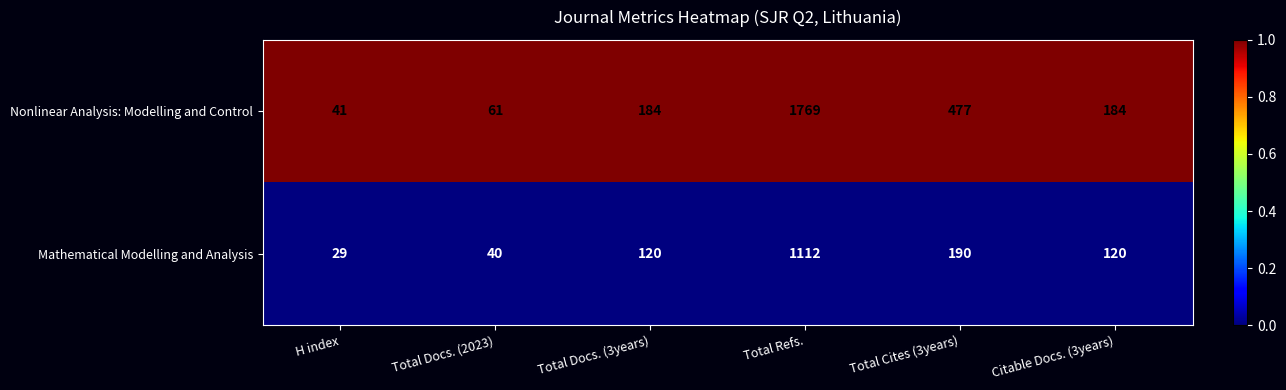

At Total Cites (3years), list the series in order from largest to smallest.

Nonlinear Analysis: Modelling and Control, Mathematical Modelling and Analysis